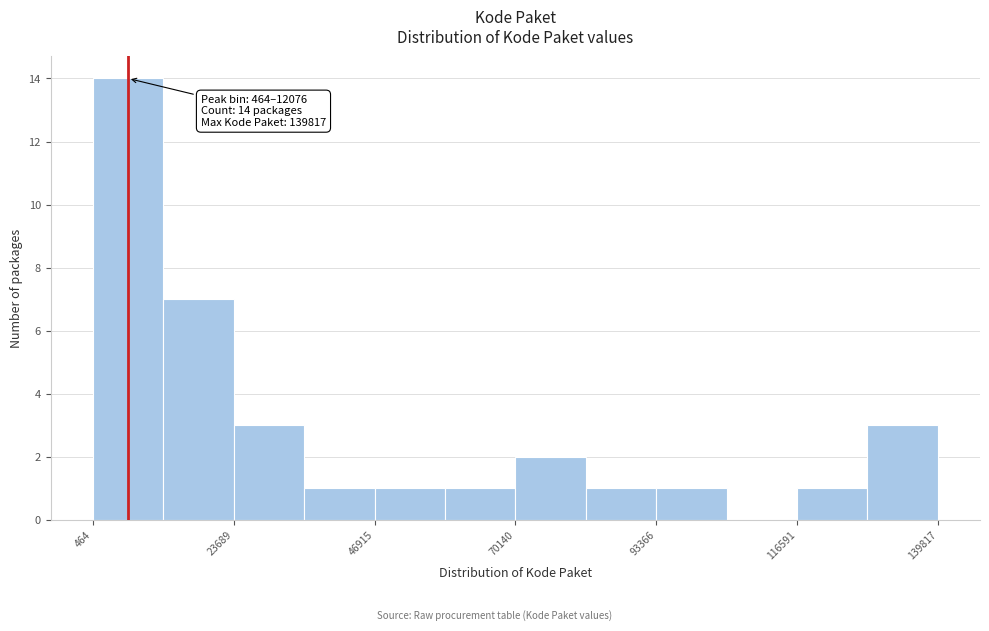

Read against the x-axis, roughly where is the centre of the tallest bar?

5000